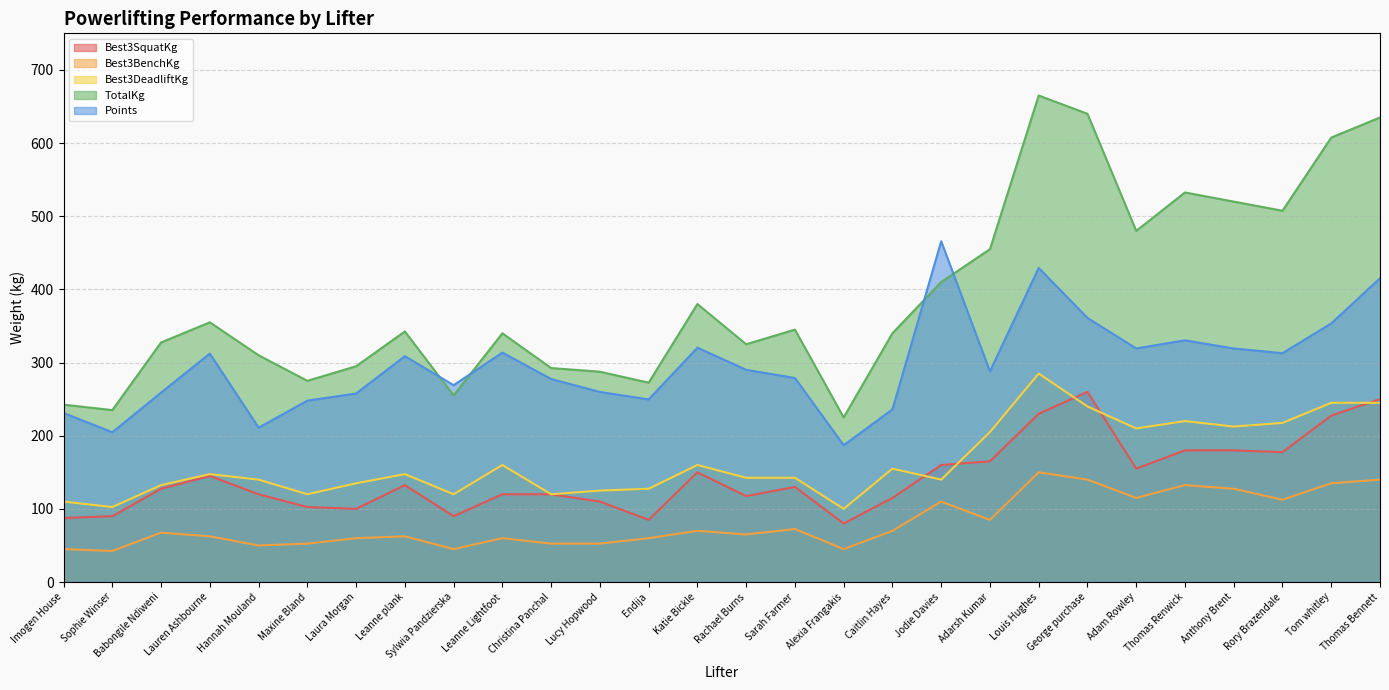

What position from the left is Jodie Davies?

19